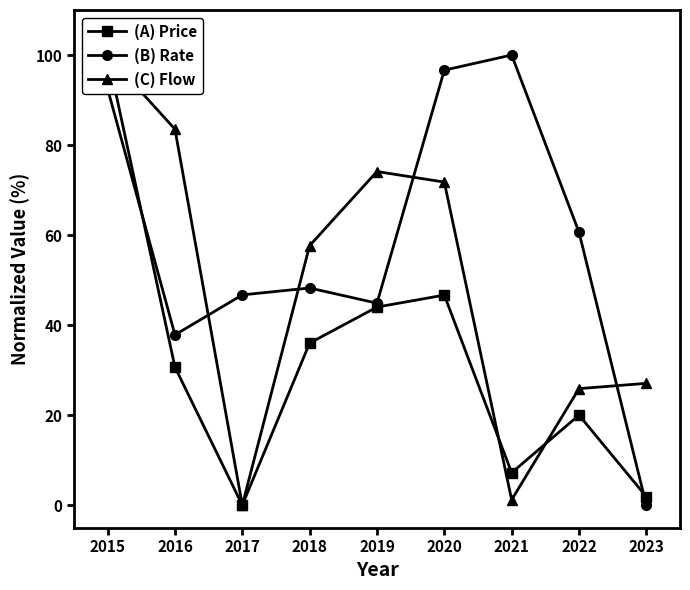

Reading left to right, transcribe all the data shown in this chart.

(A) Price: 2015=100.0	2016=30.7	2017=0.0	2018=36.0	2019=44.0	2020=46.7	2021=7.2	2022=20.0	2023=1.9
(B) Rate: 2015=92.5	2016=37.8	2017=46.7	2018=48.2	2019=44.9	2020=96.6	2021=100.0	2022=60.6	2023=0.0
(C) Flow: 2015=100.0	2016=83.5	2017=0.0	2018=57.6	2019=74.1	2020=71.8	2021=1.2	2022=25.9	2023=27.1